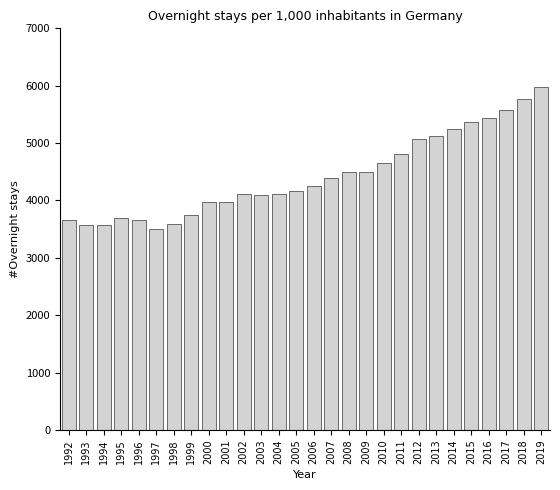

The chart shows a value of 9286 at 2019. True or false?

False